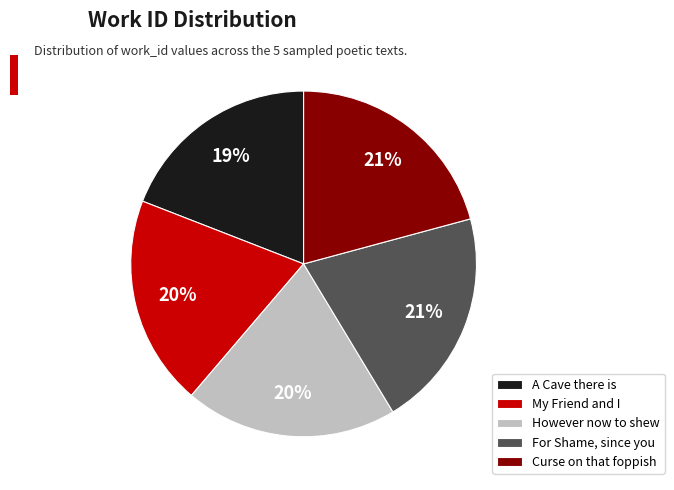

To the nearest percent, what is the average slice percentage?

20%